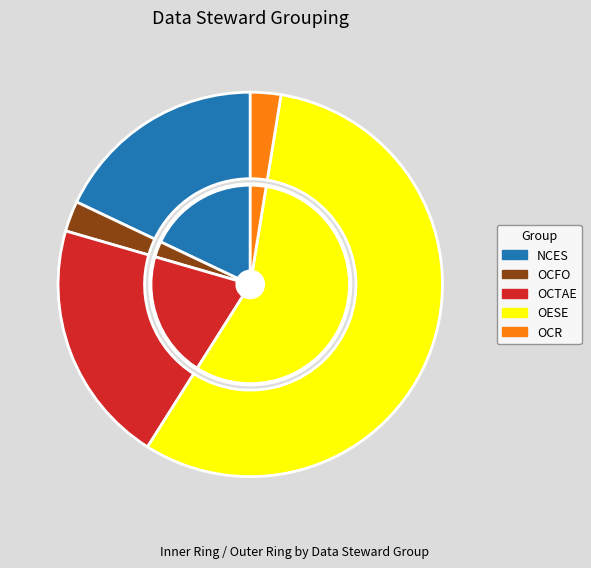

To the nearest percent, what is the difference between the largest and smallest slice percentages?

54%